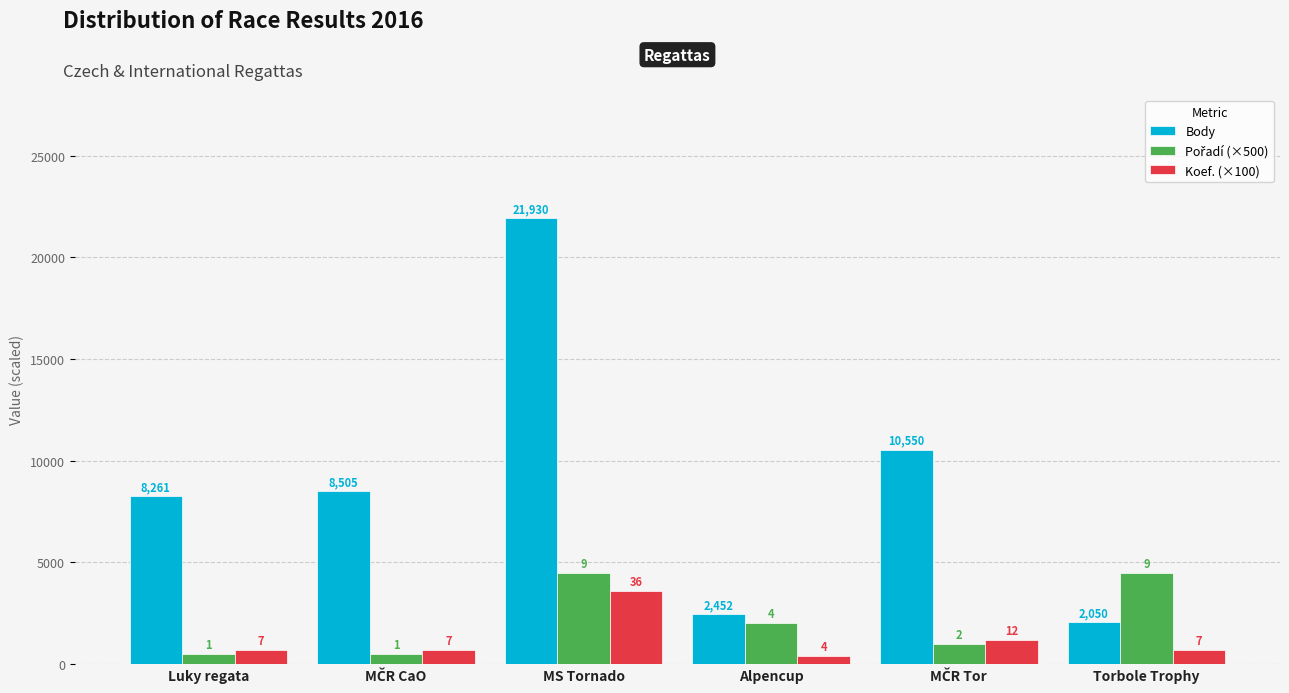

At how many categories does at least one series exceed 20826?

1